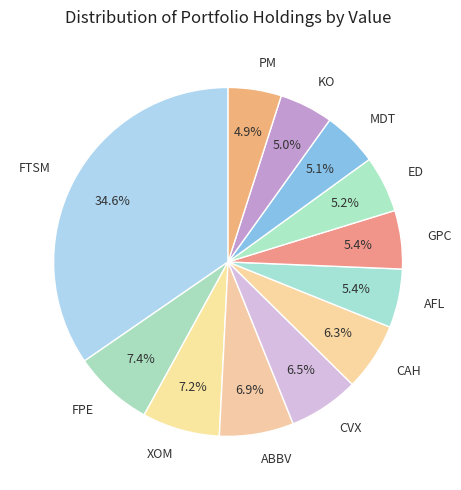

What is the total percentage of CAH and FPE?

13.7%